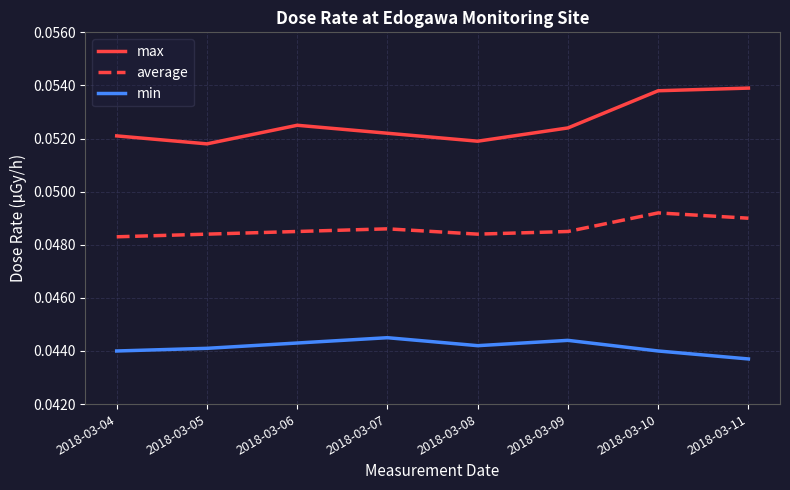

Between 2018-03-08 and 2018-03-10, which series saw the biggest shift?

max